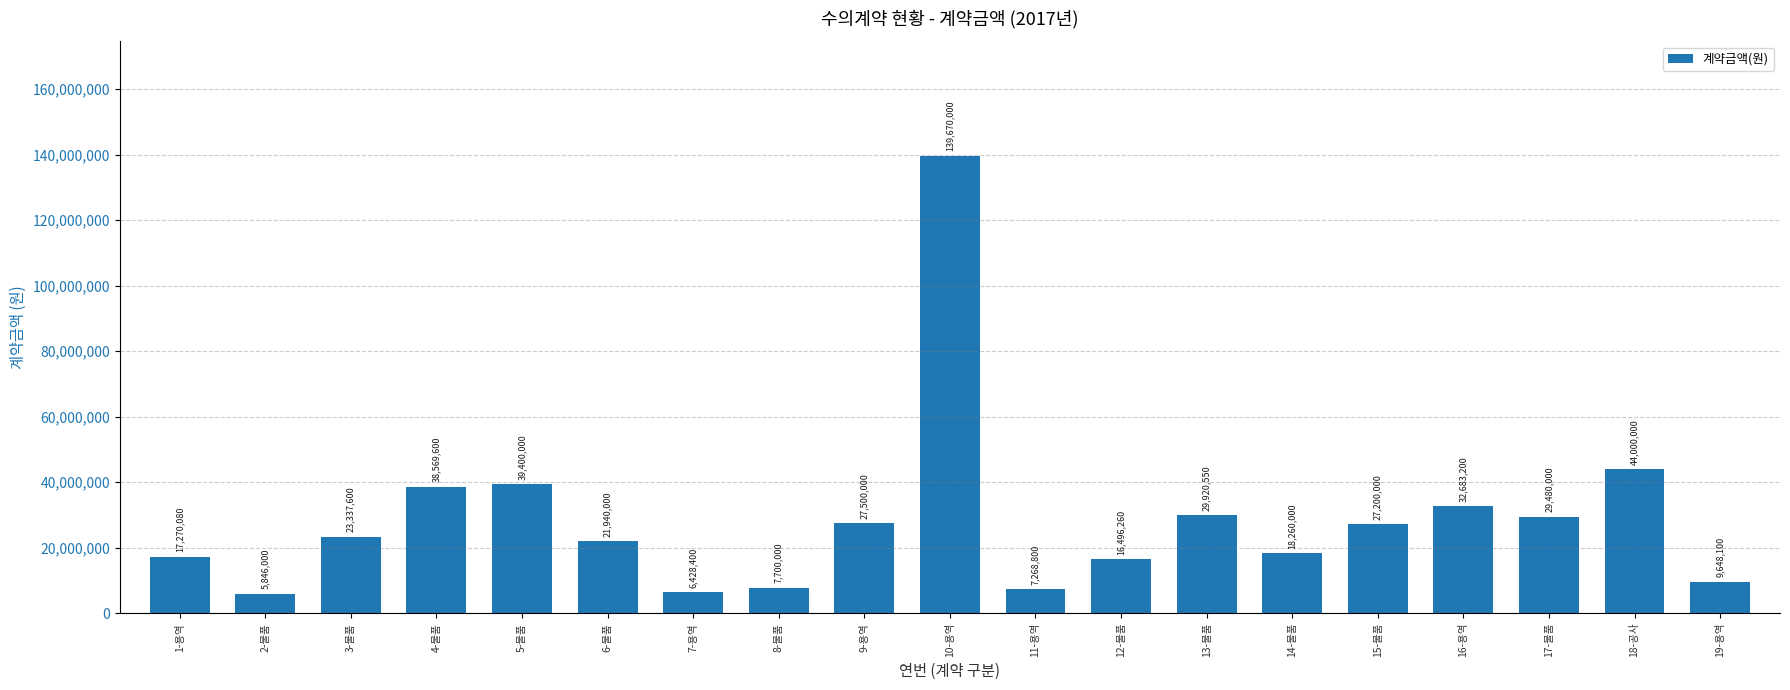

What is the change in value from 5-물품 to 19-용역?

-29751900